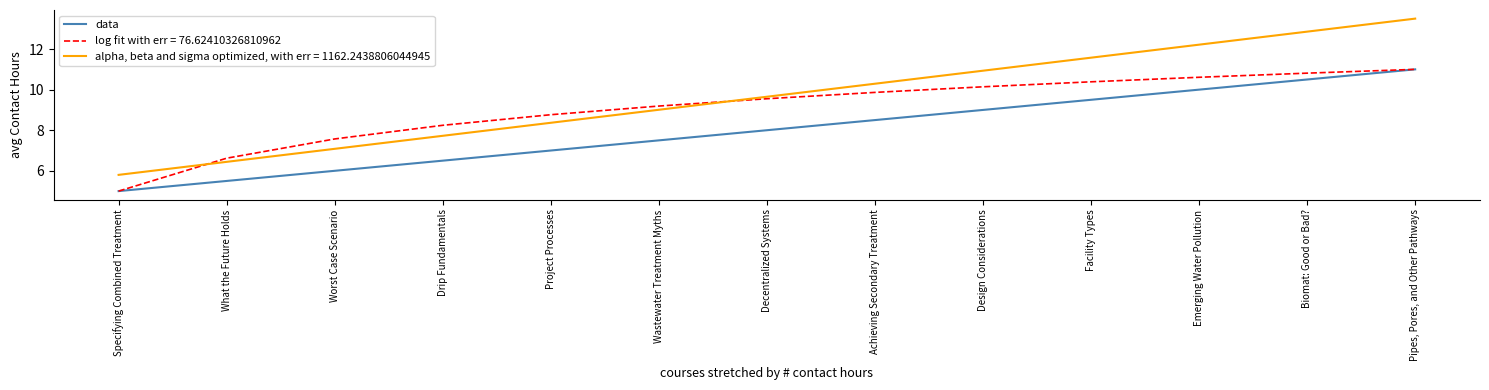

What position from the right is Specifying Combined Treatment?

13